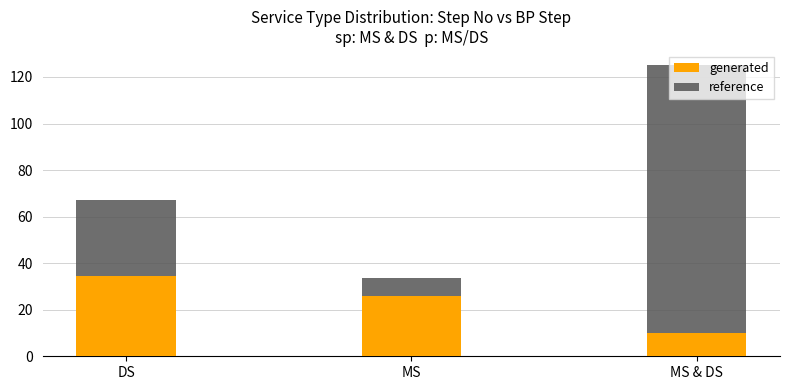

Reading left to right, list all the values displayed in this chart.

generated: 34.6	25.8	10.0
reference: 67.0	33.6	124.9